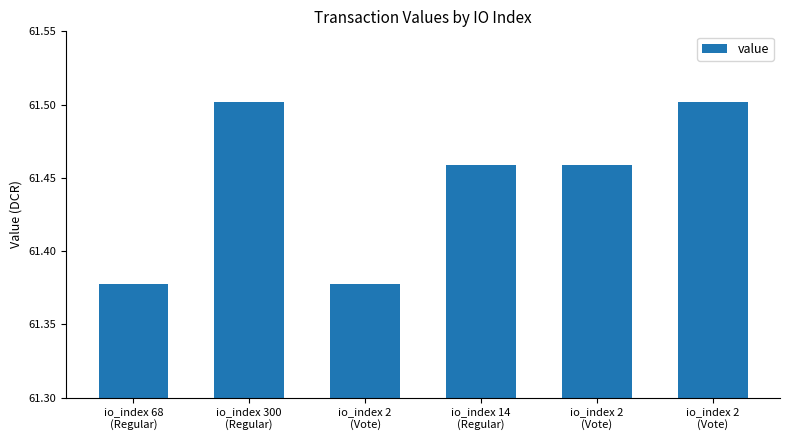

The value at io_index 2
(Vote) is 41.4. True or false?

False